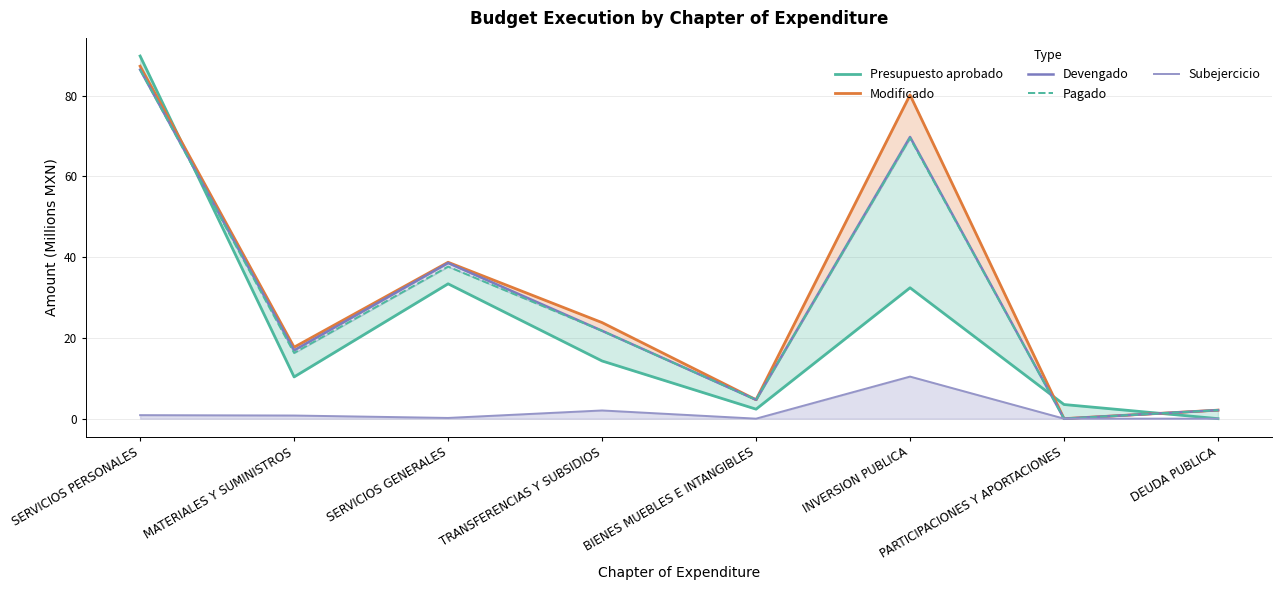

At how many categories does at least one series exceed 55?

2